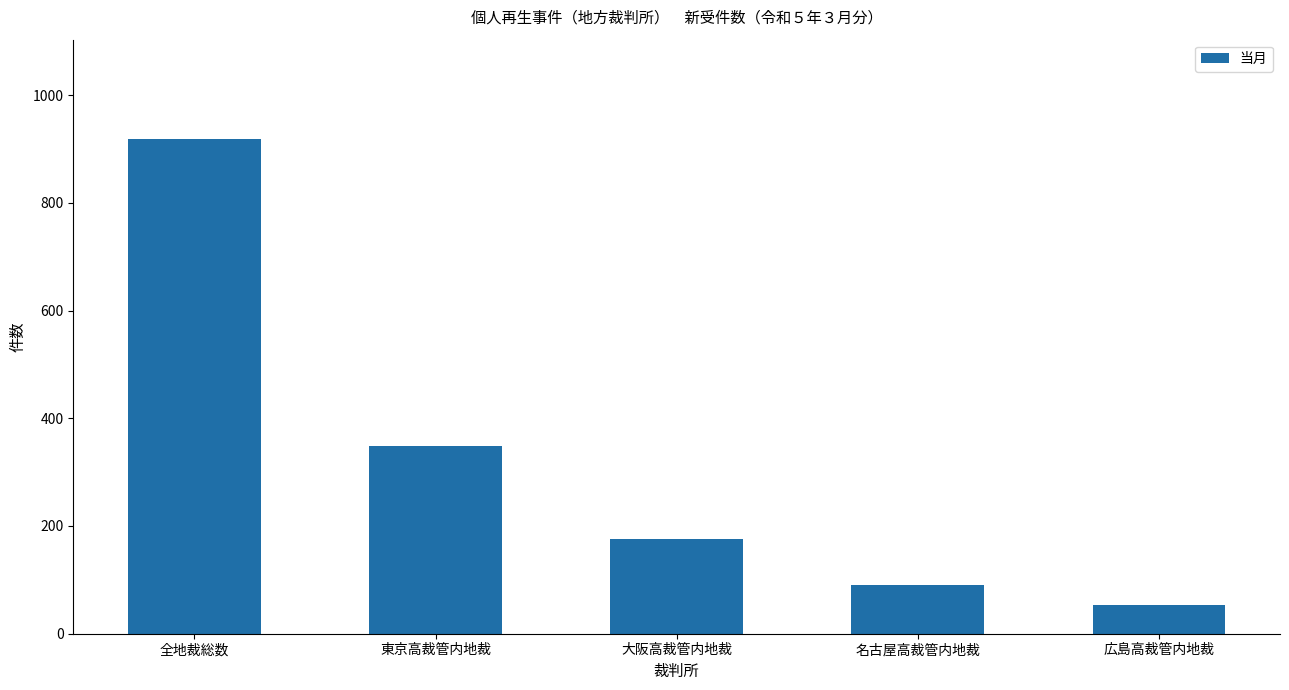

At which label does the data first exceed 176?

全地裁総数